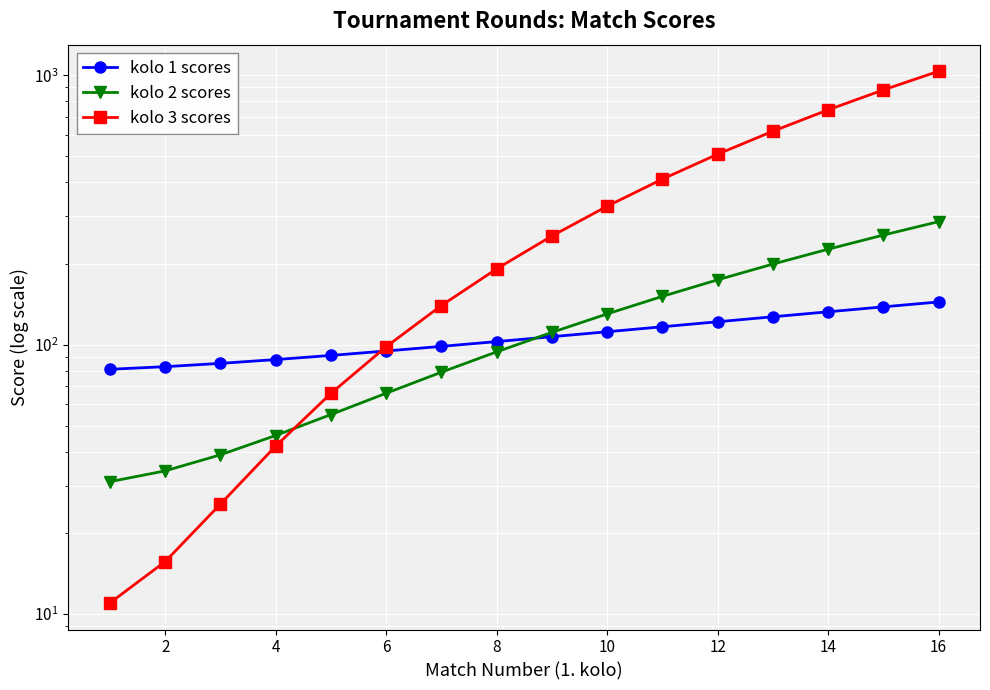

What is the greatest value displayed?

1034.0